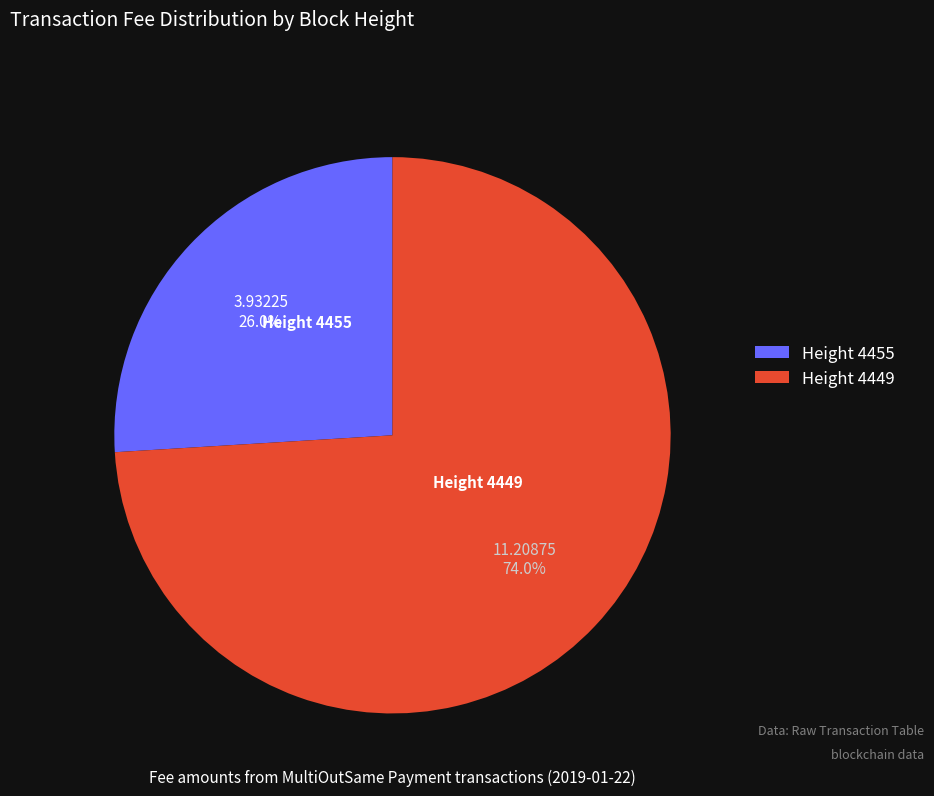

Does any single category account for the majority?

Yes